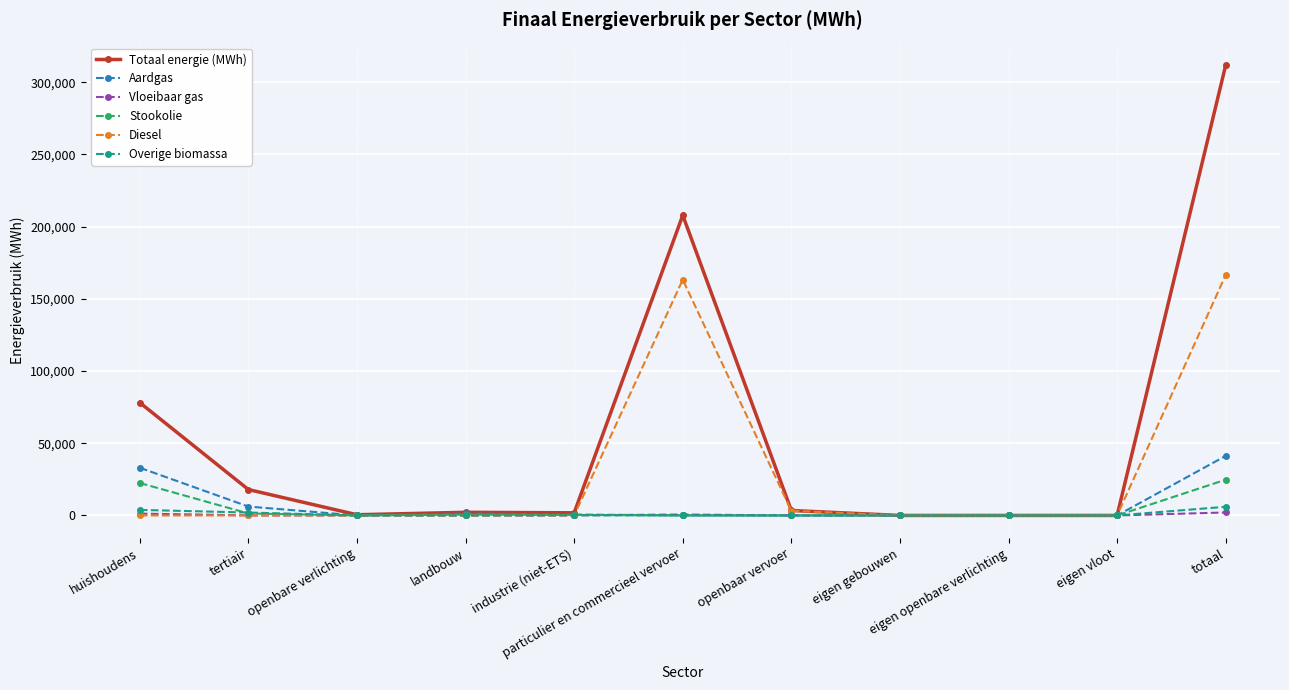

What is the difference between the maximum and minimum values in the Vloeibaar gas series?

2056.8